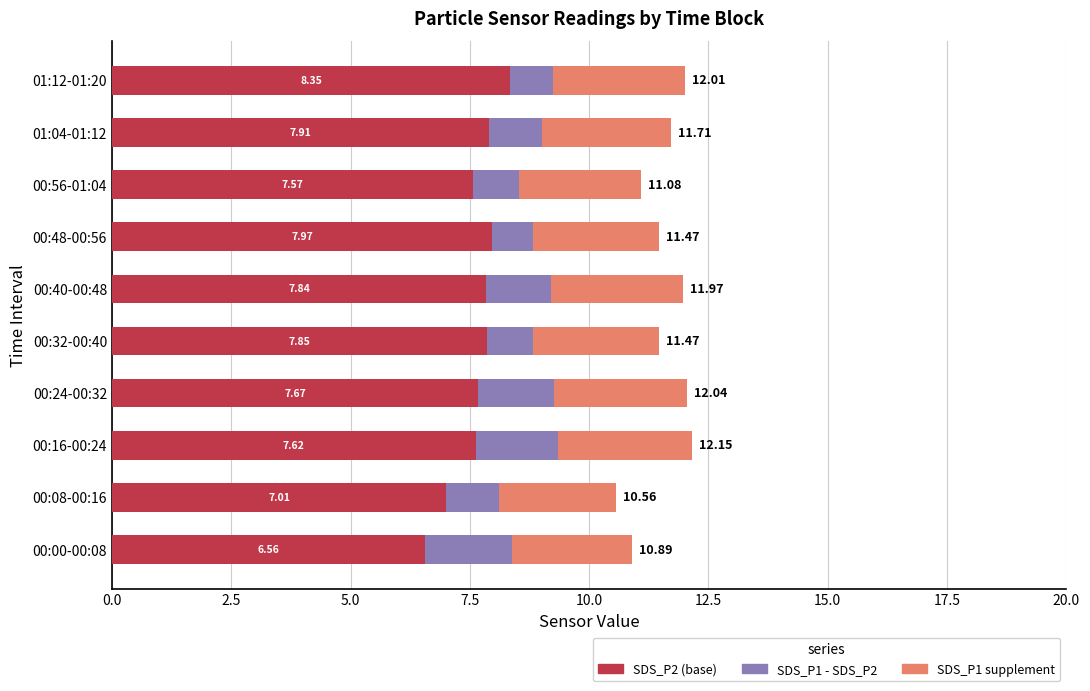

What is the average value of the SDS_P2 (base) series?

7.6